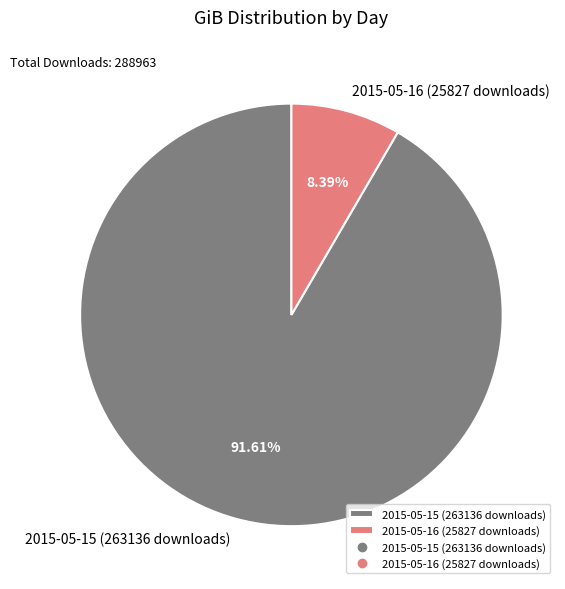

To the nearest percent, what portion does 2015-05-15 (263136 downloads) represent?

92%